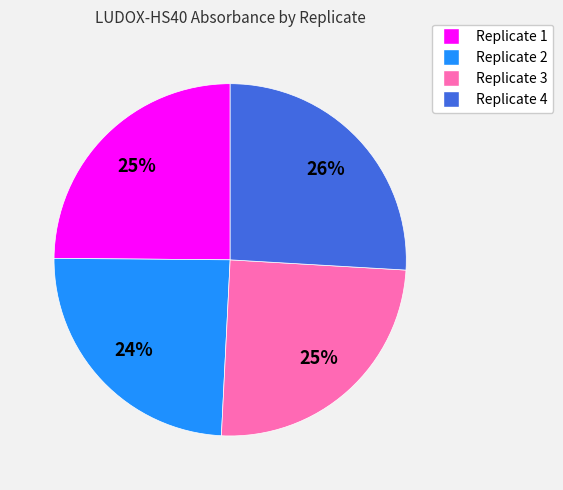

Is it true that Replicate 1 is 30% of the pie?

False